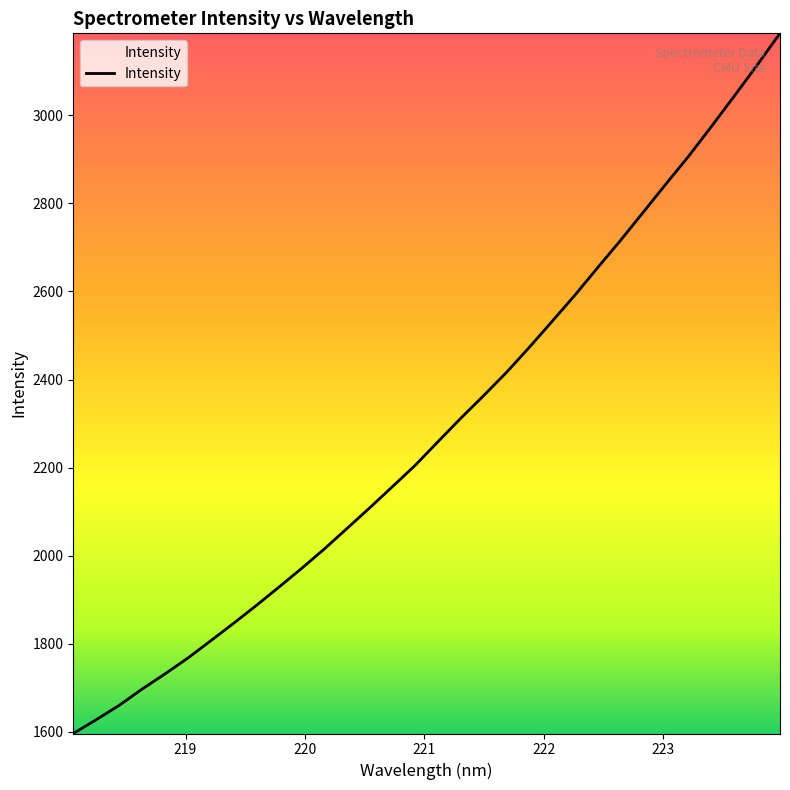

What is the greatest value displayed?

3186.1